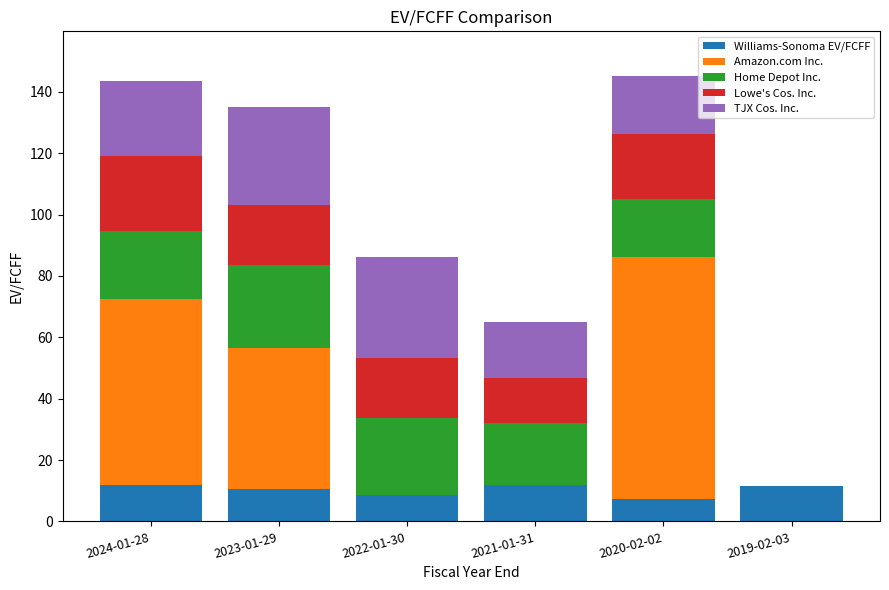

What is the sum of all Williams-Sonoma EV/FCFF values?

61.4